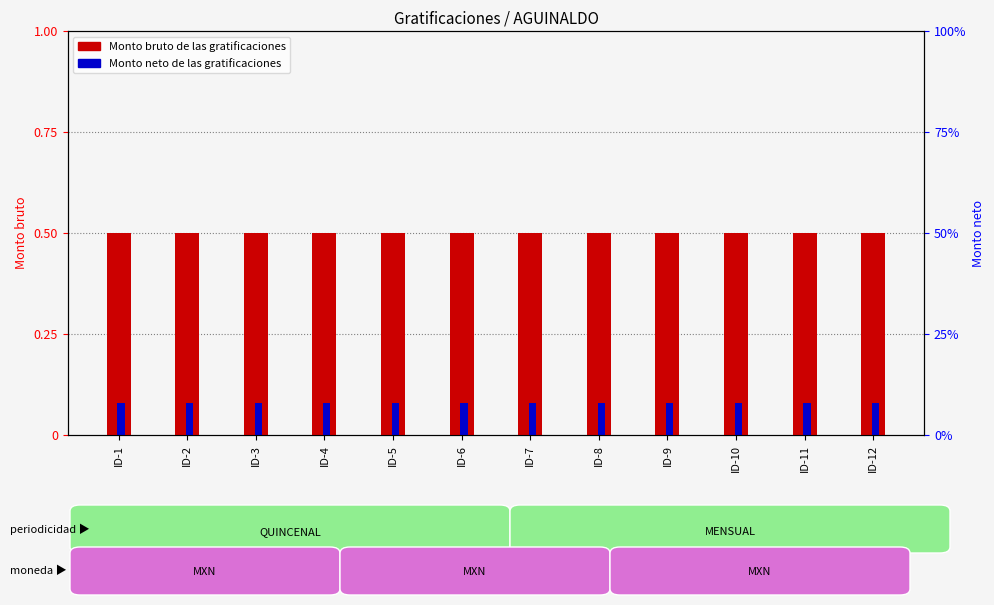

Which series has the largest total across all categories?

Monto bruto de las gratificaciones